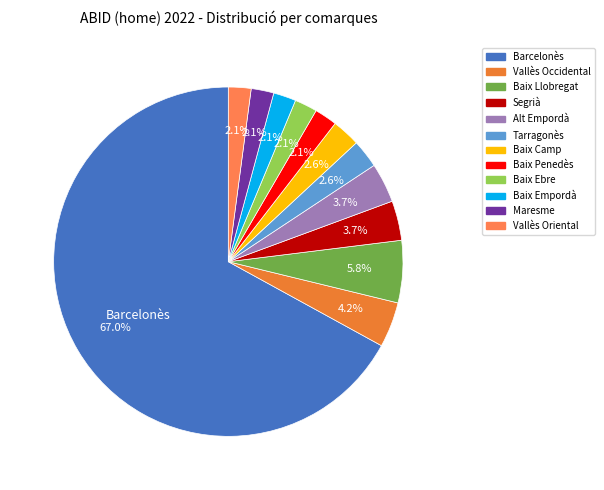

How many slices are in this pie chart?

12